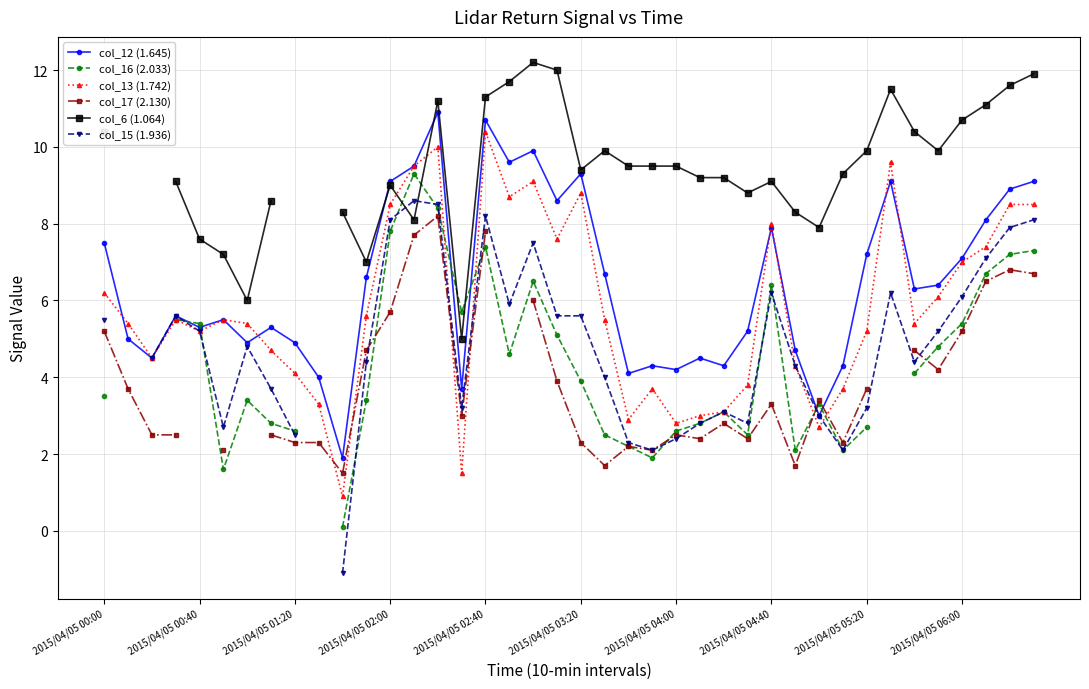

Is this an area chart (filled region under the line)?

No